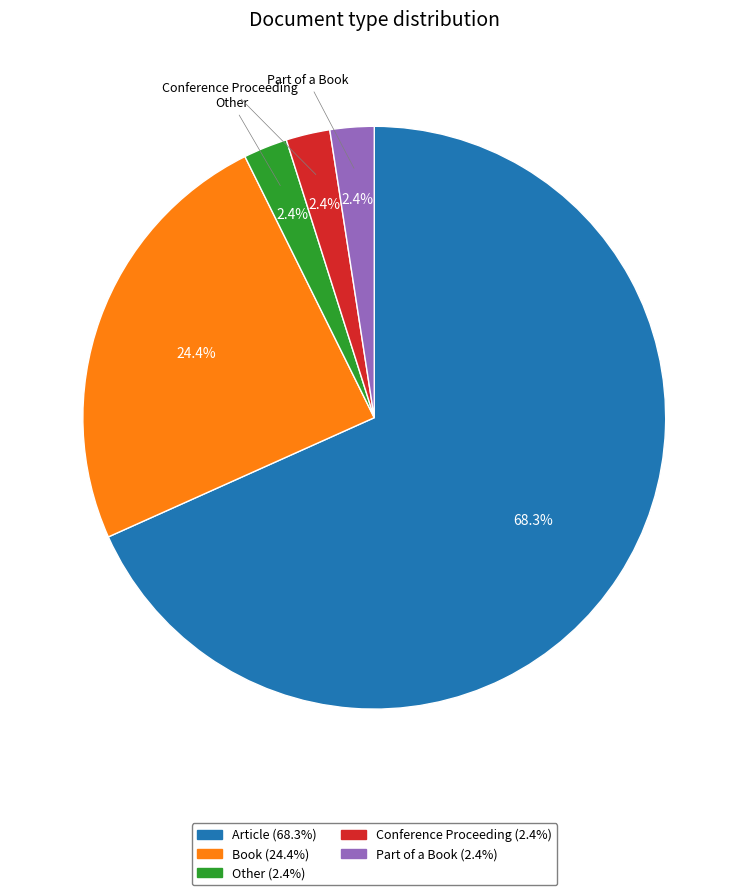

Approximately how many times larger is the value at Other compared to Book?

0.1